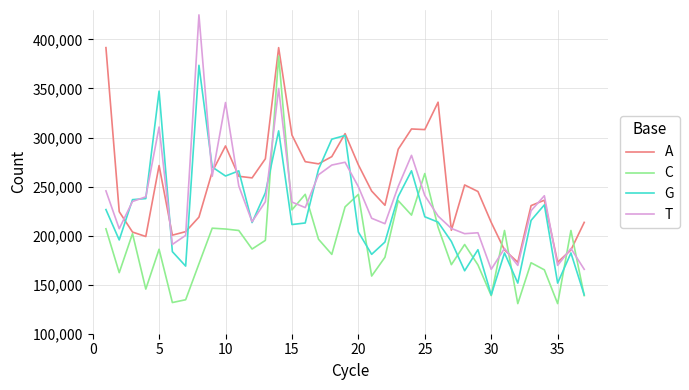

Which series has the largest total across all categories?

A